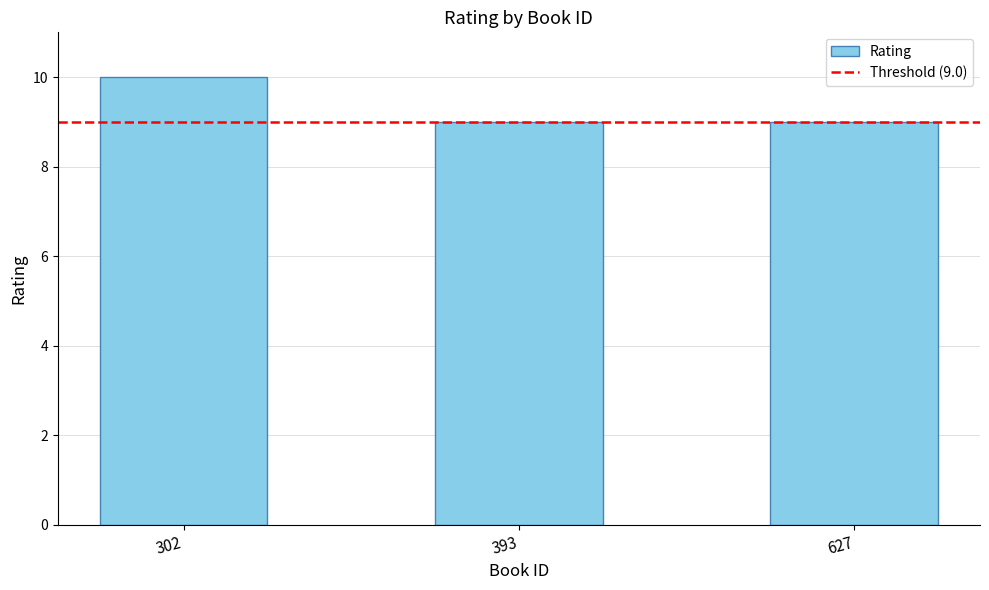

True or false: the data shows 10 at 302.

True